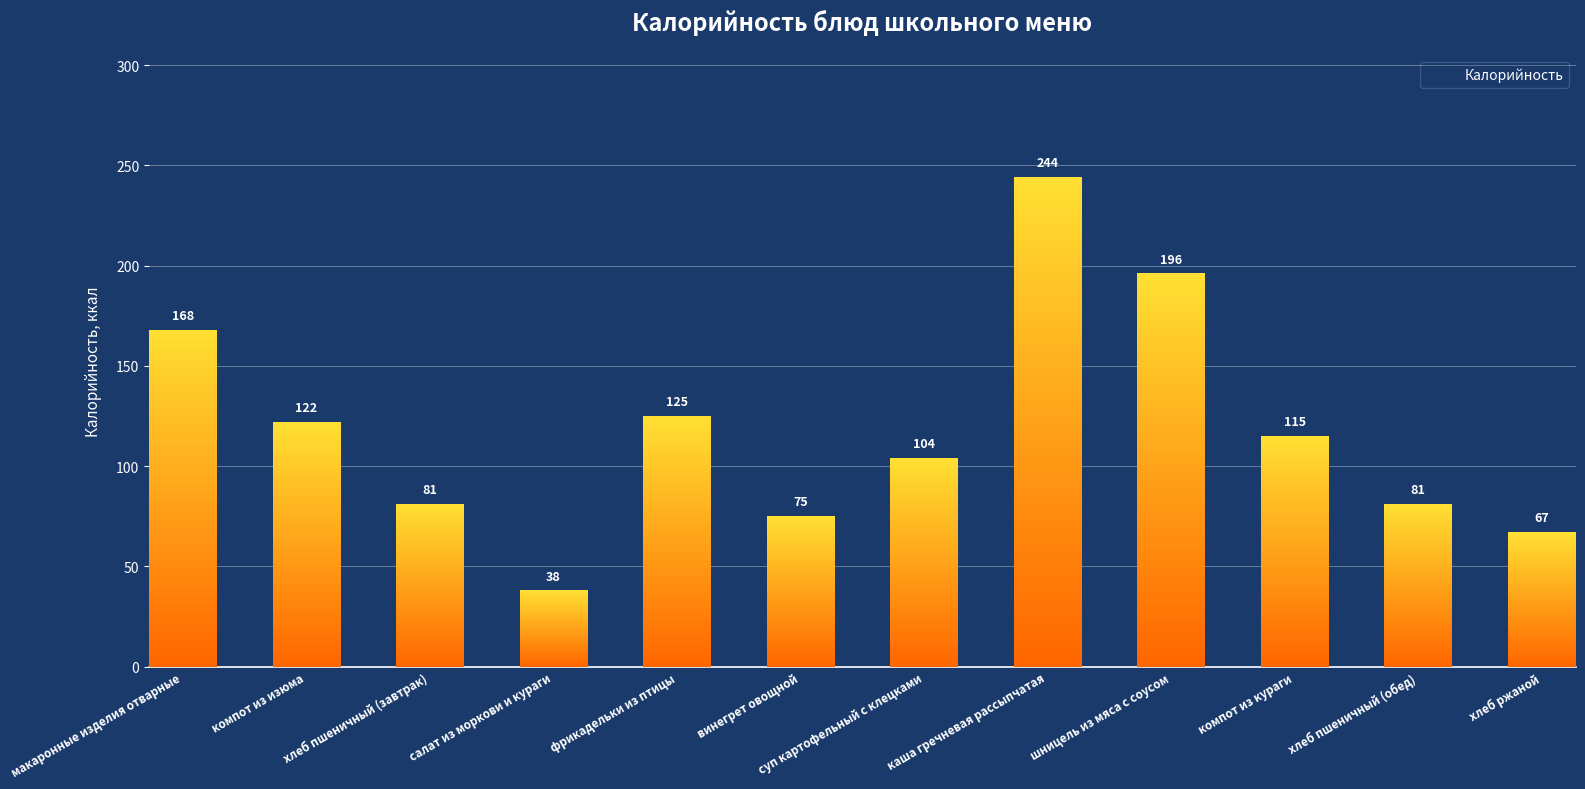

What is the sum of all values?

1416